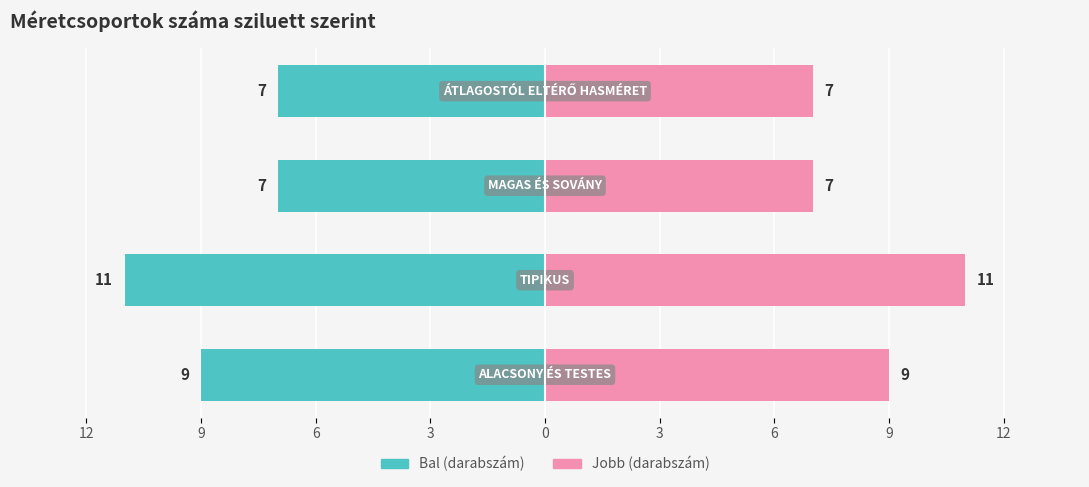

True or false: TIPIKUS / ÁTLAGOSTÓL ELTÉRŐ HASMÉRET has a value of 7 at 6.

True